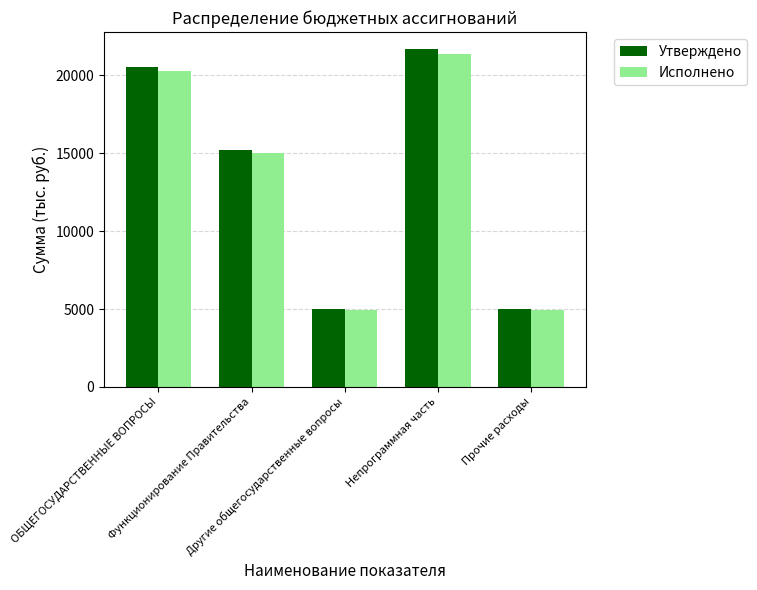

At how many categories does at least one series exceed 11011?

3